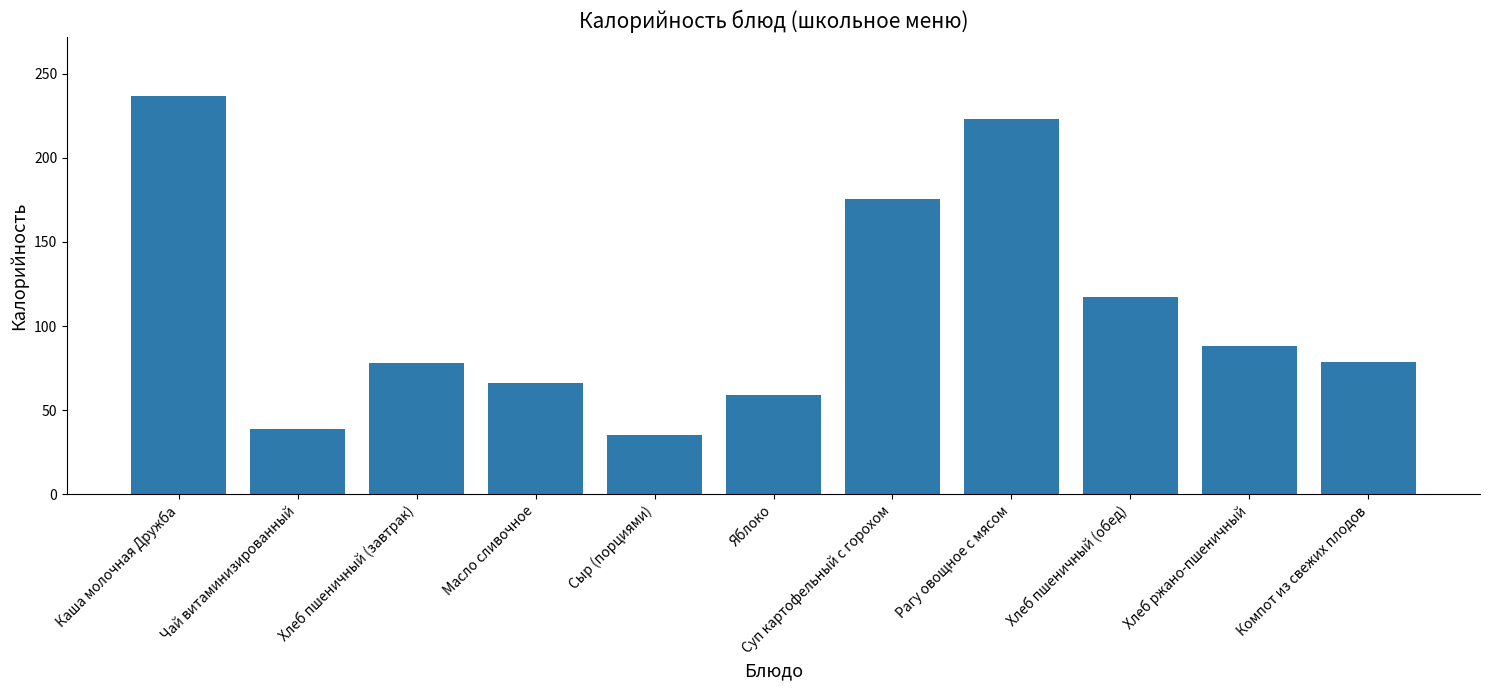

What value does the data have at Сыр (порциями)?

35.0